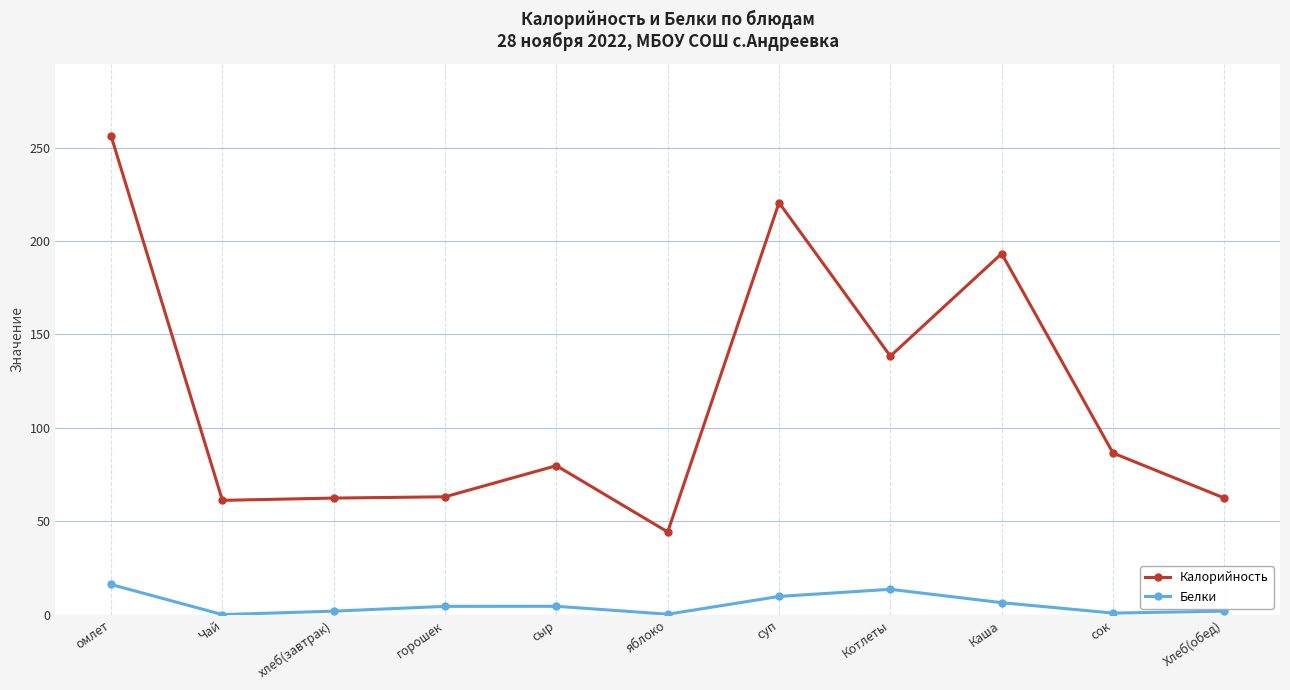

At which category does the chart reach its peak across all series?

омлет